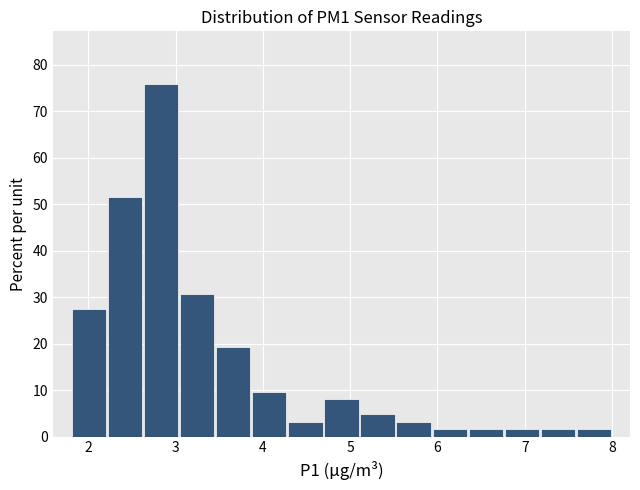

Reading left to right, list every bar in this chart as the range it spans on the x-axis followed by its height. Neither the bar edges nor the heights are printed on the chart, so give them approximately, as read against the axes.

1.8 to 2.2: 27
2.2 to 2.6: 52
2.6 to 3.0: 76
3.0 to 3.5: 31
3.5 to 3.9: 19
3.9 to 4.3: 10
4.3 to 4.7: 3
4.7 to 5.1: 8
5.1 to 5.5: 5
5.5 to 5.9: 3
5.9 to 6.3: 2
6.3 to 6.8: 2
6.8 to 7.2: 2
7.2 to 7.6: 2
7.6 to 8.0: 2